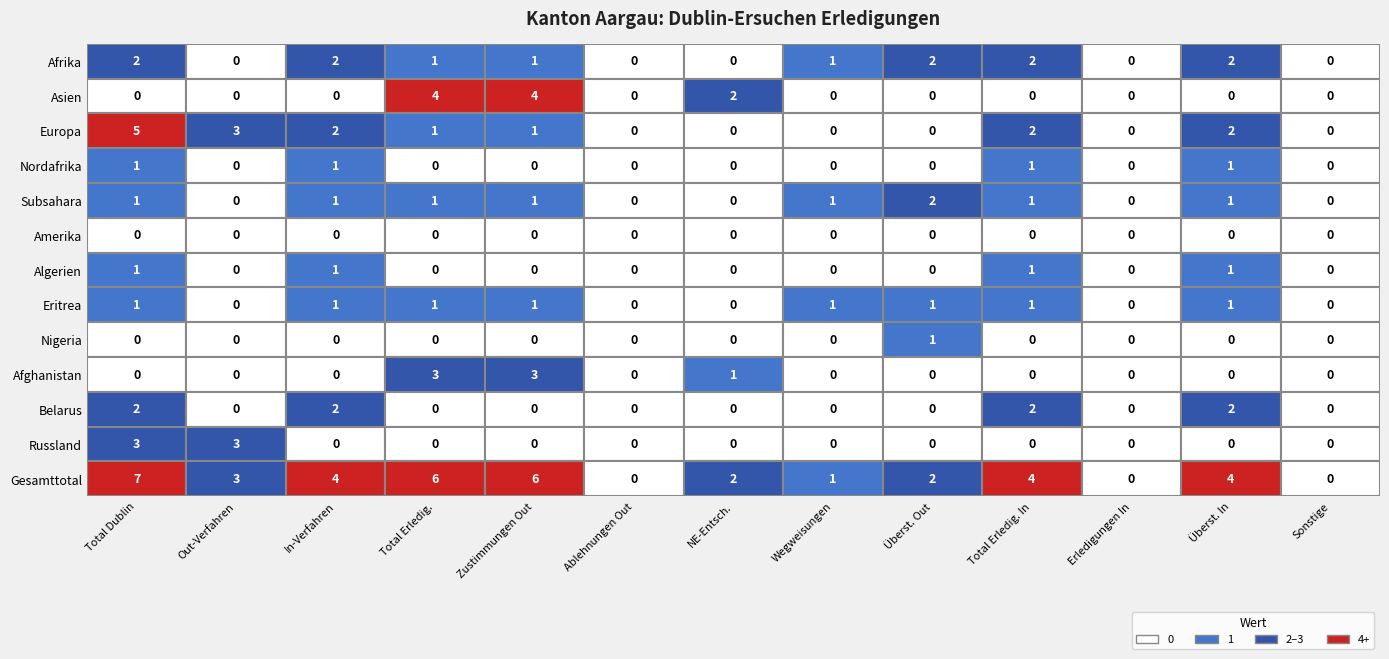

Rank the series at 4 from highest to lowest value.

Gesamttotal, Asien, Afghanistan, Afrika, Europa, Subsahara, Eritrea, Nordafrika, Amerika, Algerien, Nigeria, Belarus, Russland